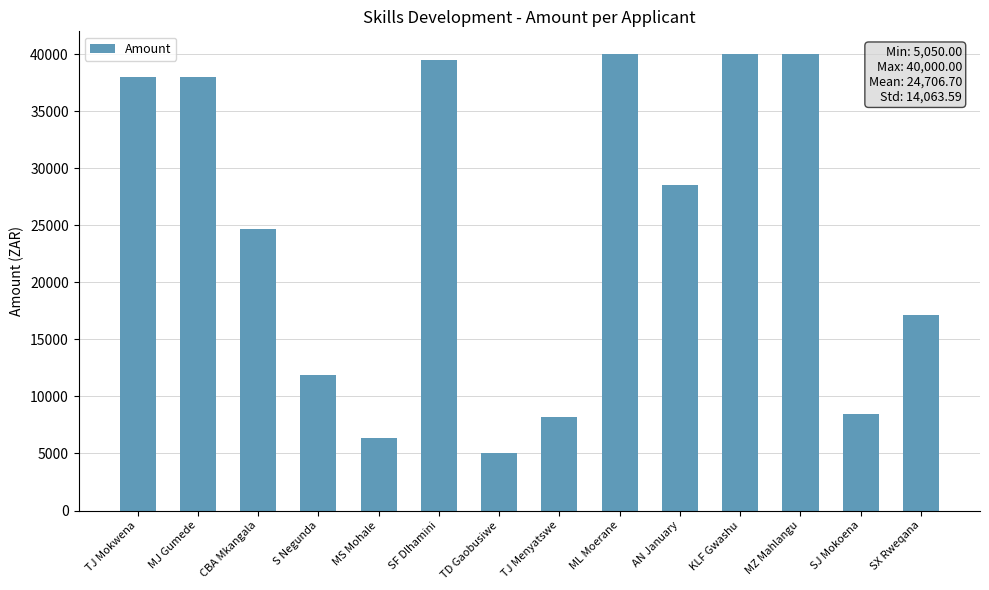

Reading left to right, transcribe all the data shown in this chart.

38000.0	38000.0	24685.0	11900.0	6340.0	39523.8	5050.0	8200.0	40000.0	28530.0	40000.0	40000.0	8500.0	17165.0